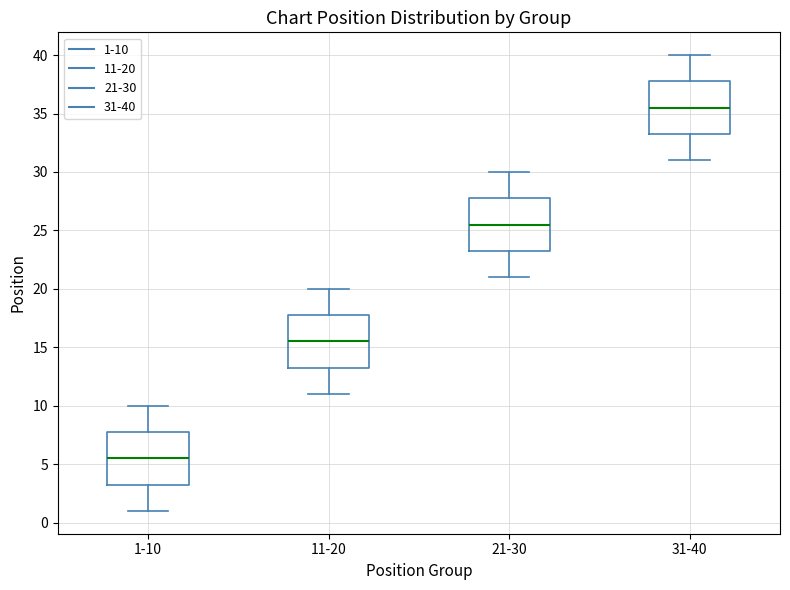

Where is the upper edge of the box for 21-30 on the y-axis? The values are not printed on the chart, so give them approximately, as read against the axis.

28.0